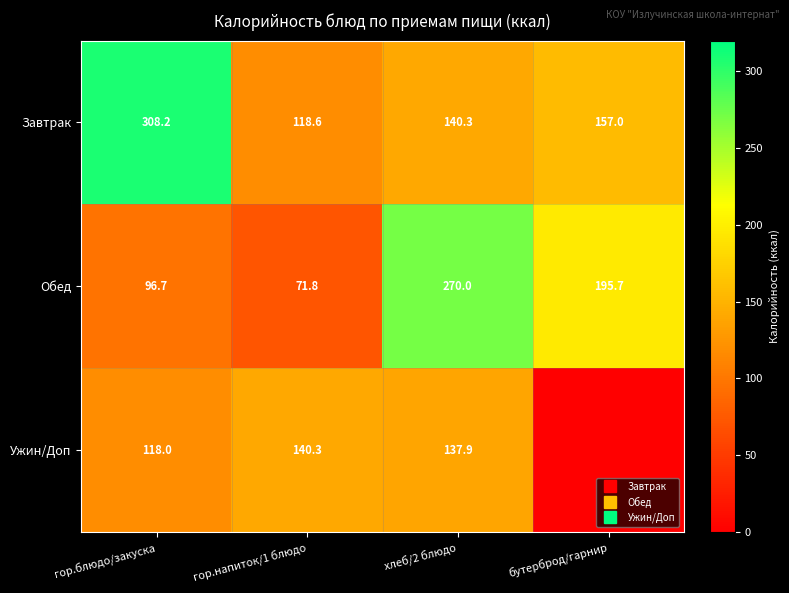

At which label does Ужин/Доп first exceed 137?

гор.напиток/1 блюдо